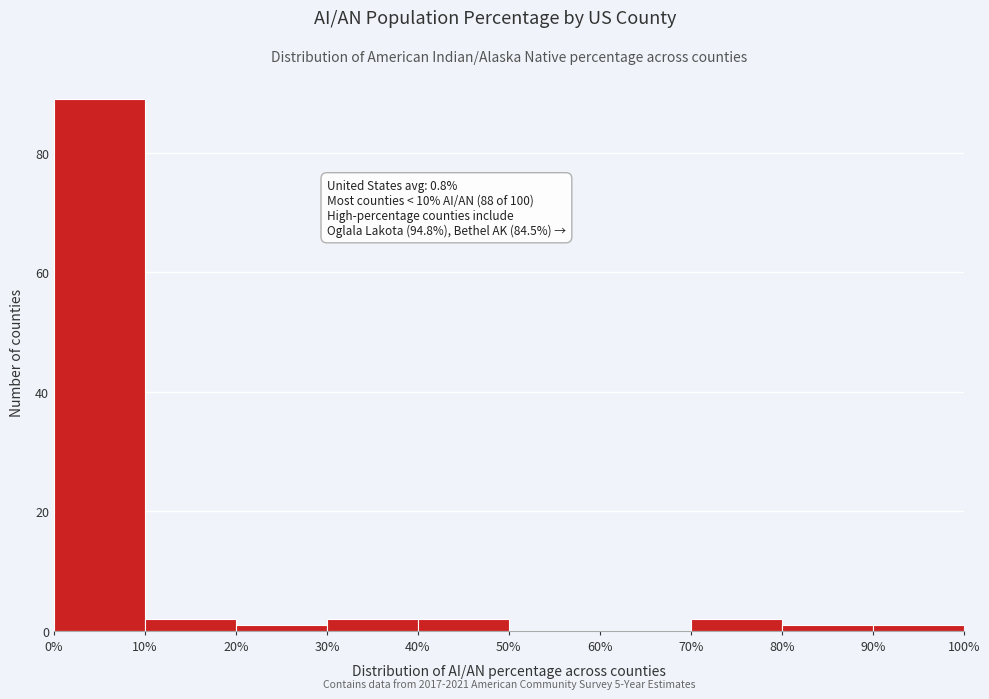

Over which range of the x-axis is the bar tallest?

0% to 10%